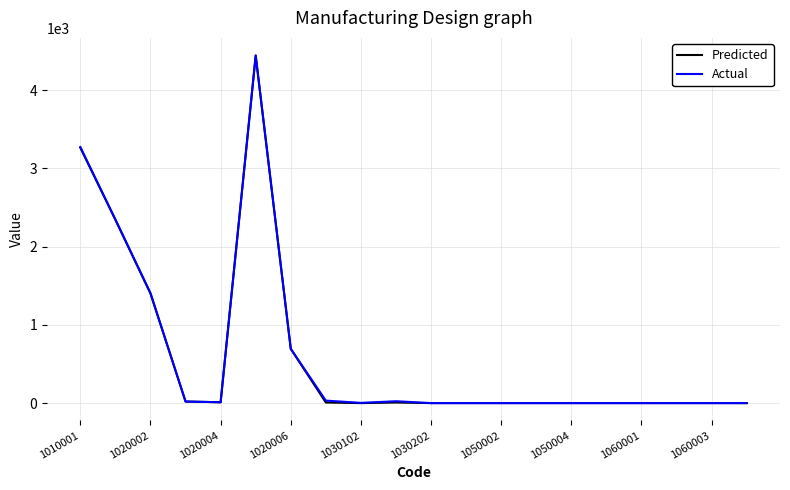

What is the greatest value displayed?

4447